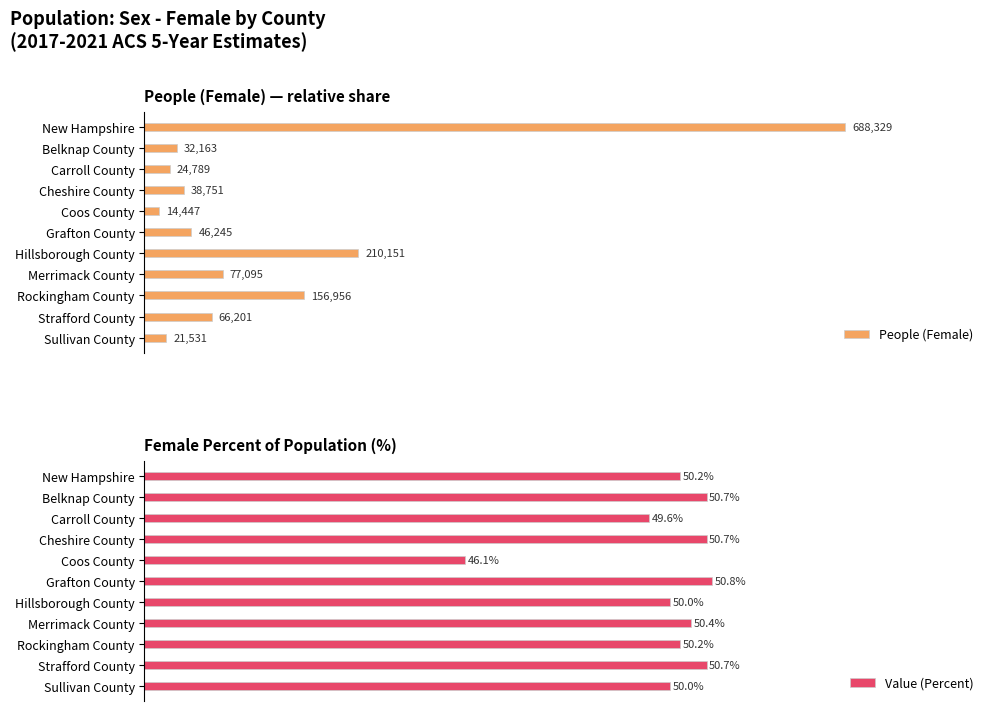

At which label is Value (Percent) closest to 48?

Carroll County